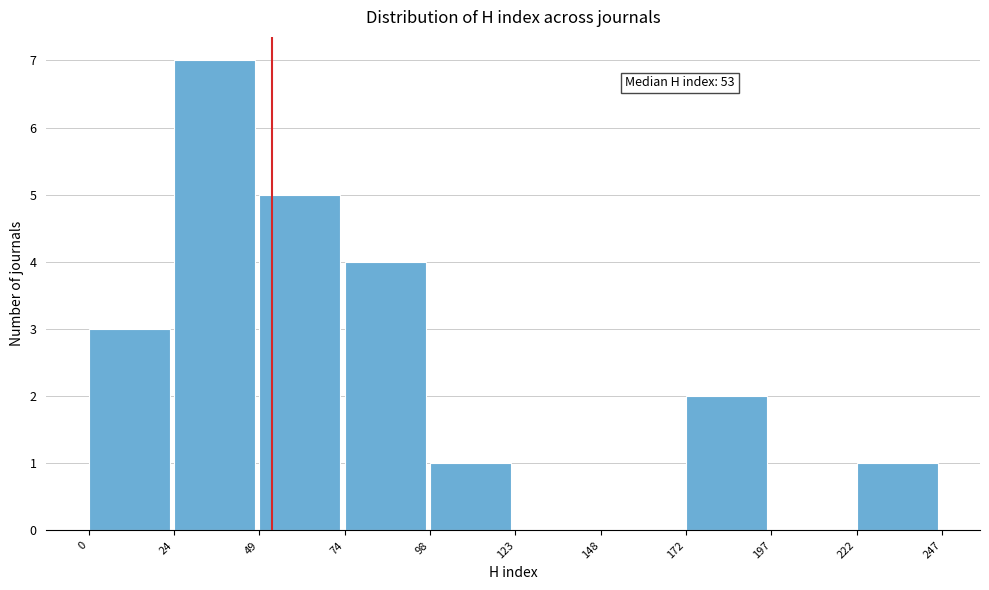

Which range on the x-axis has the tallest bar?

24 to 49